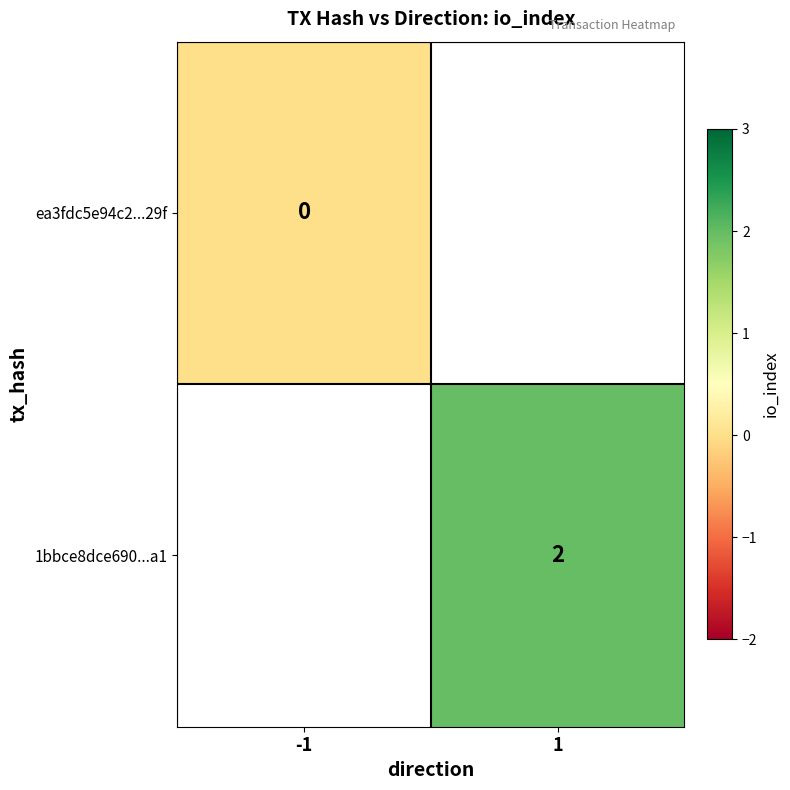

Is the value of 1bbce8dce690...a1 at 1 greater than the value of ea3fdc5e94c2...29f at -1?

Yes